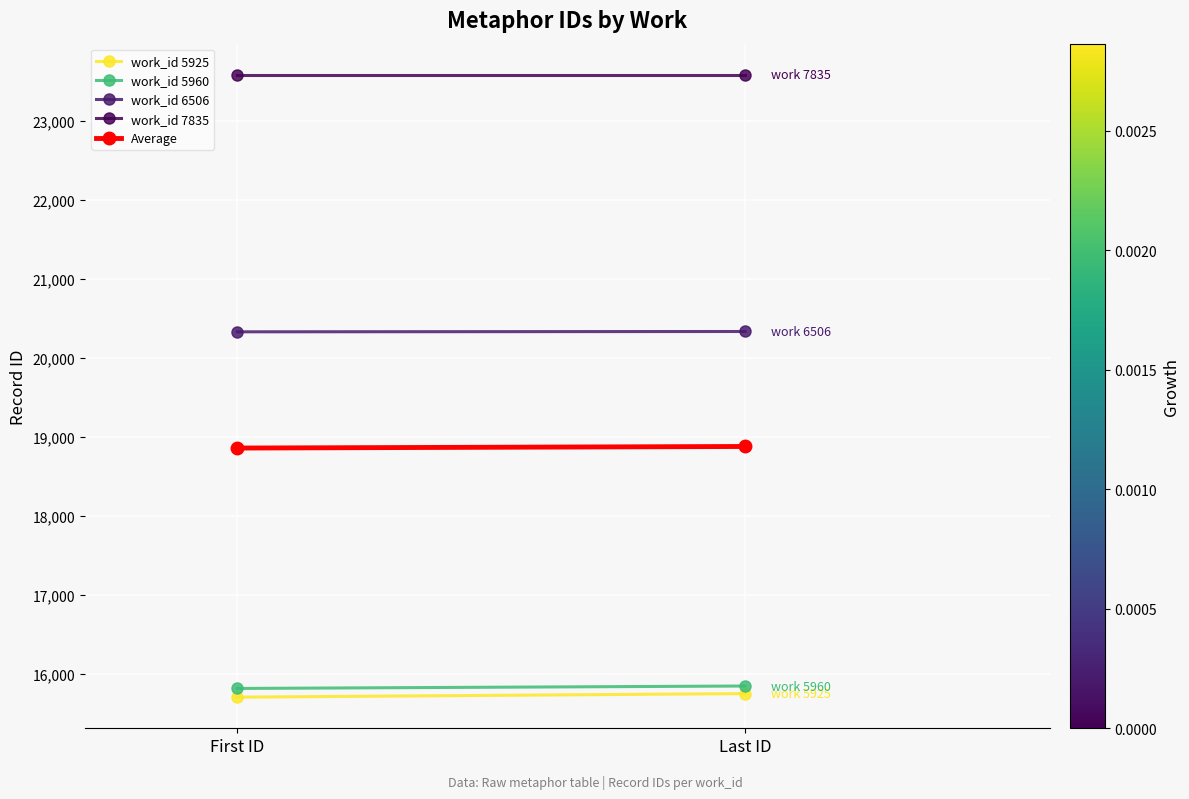

What are all the series names shown in the legend?

work_id 5925, work_id 5960, work_id 6506, work_id 7835, Average